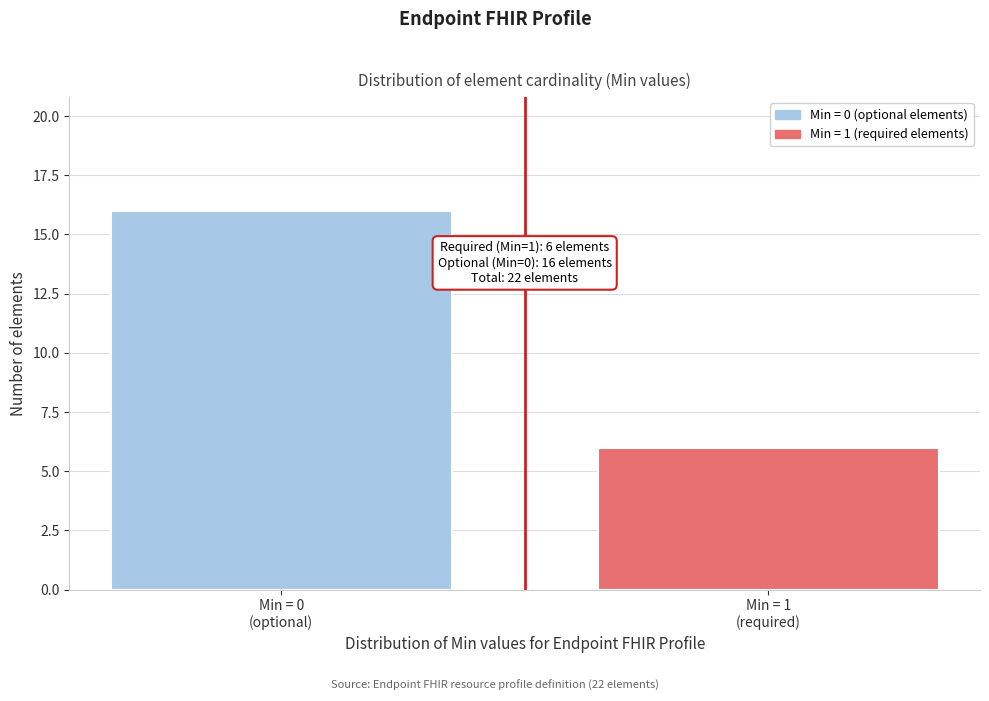

Reading right to left, list all the values displayed in this chart.

6	16